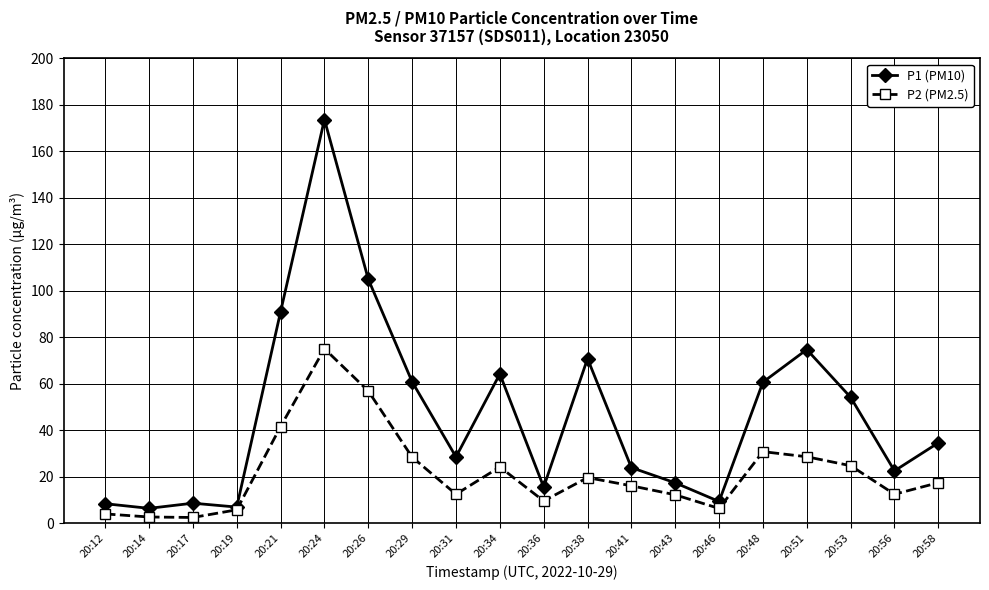

At which label does P1 (PM10) first exceed 34?

20:21